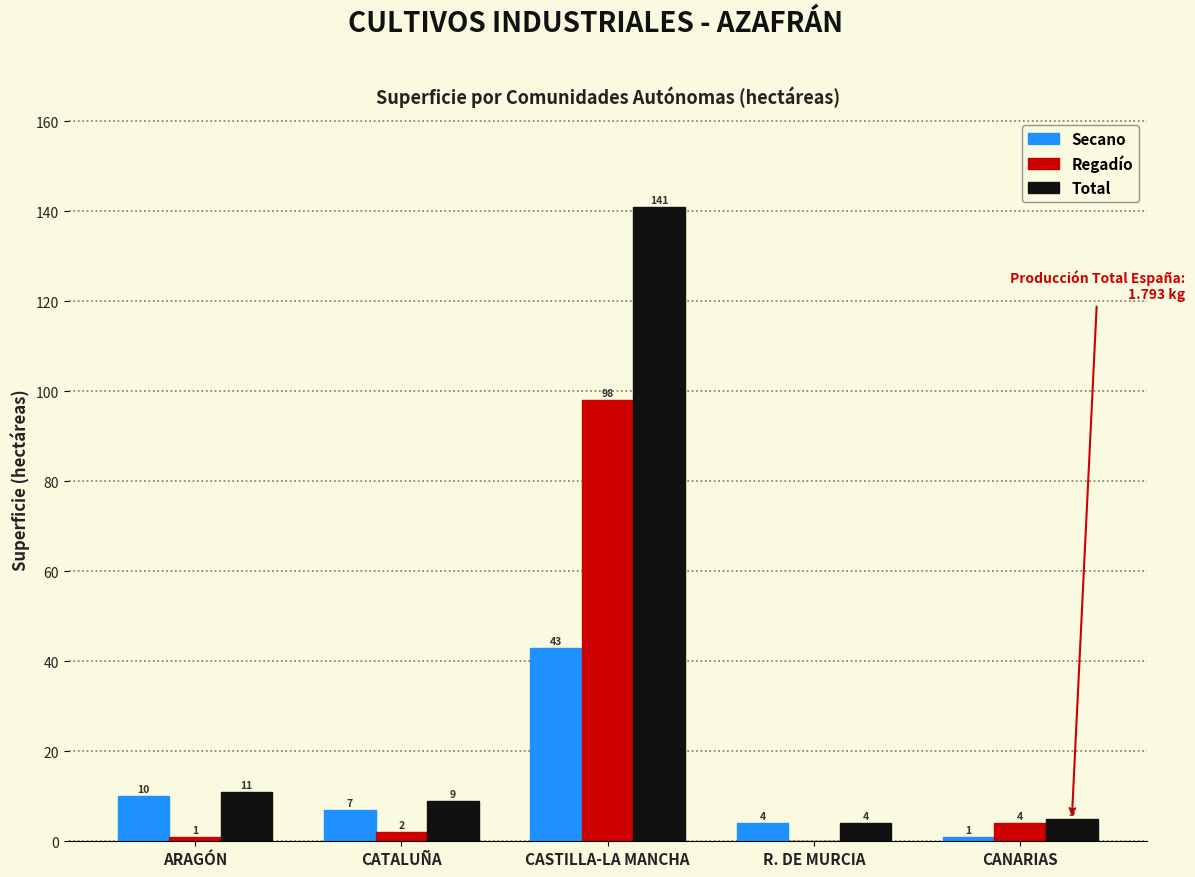

Reading left to right, list all the values displayed in this chart.

Secano: ARAGÓN=10	CATALUÑA=7	CASTILLA-LA MANCHA=43	R. DE MURCIA=4	CANARIAS=1
Regadío: ARAGÓN=1	CATALUÑA=2	CASTILLA-LA MANCHA=98	R. DE MURCIA=0	CANARIAS=4
Total: ARAGÓN=11	CATALUÑA=9	CASTILLA-LA MANCHA=141	R. DE MURCIA=4	CANARIAS=5